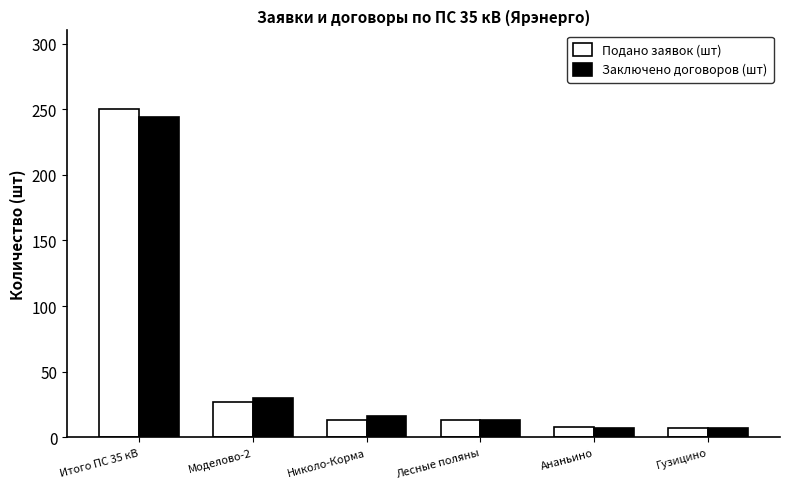

Where does the Подано заявок (шт) series first go above 13?

Итого ПС 35 кВ